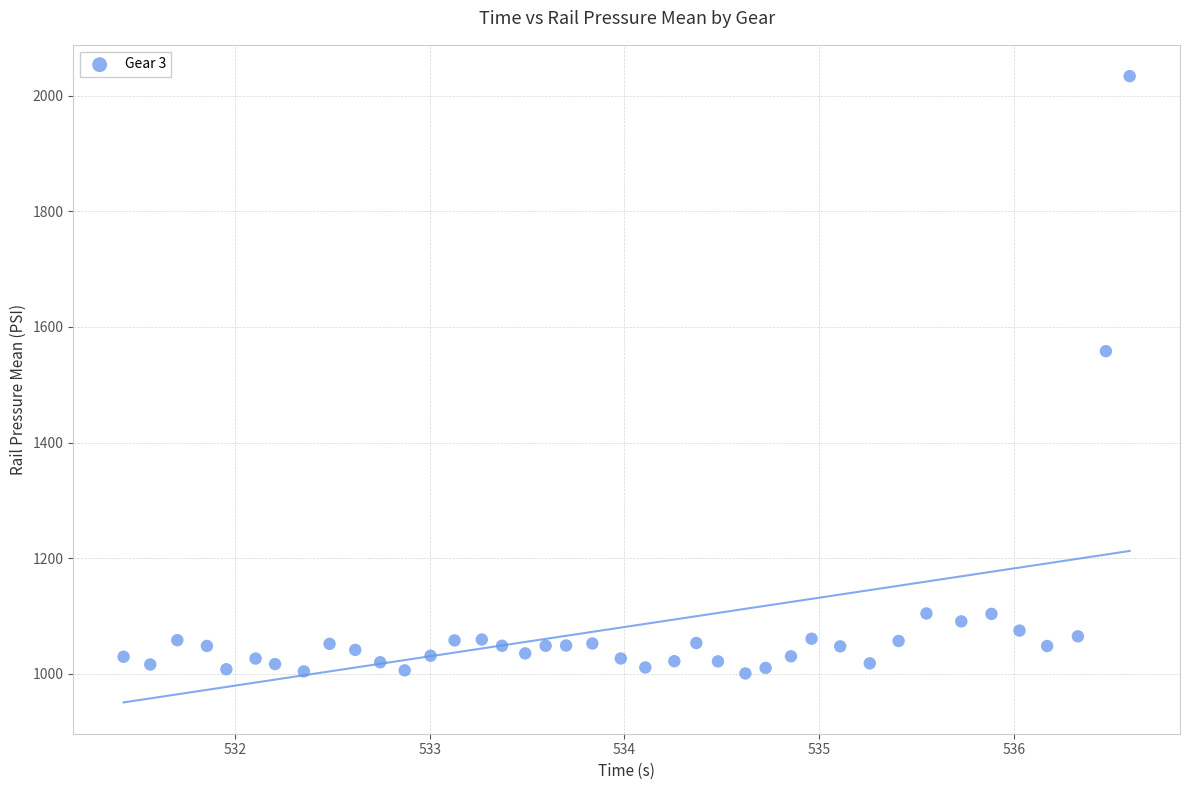

What Y value in the scatter plot is closest to 1517?

1558.1